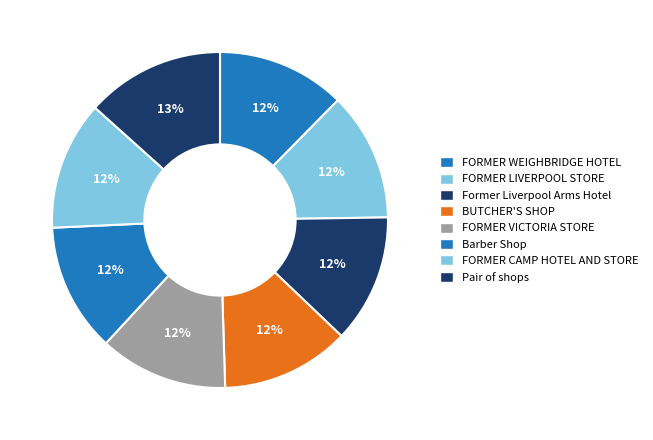

Is FORMER VICTORIA STORE the majority of the pie?

No